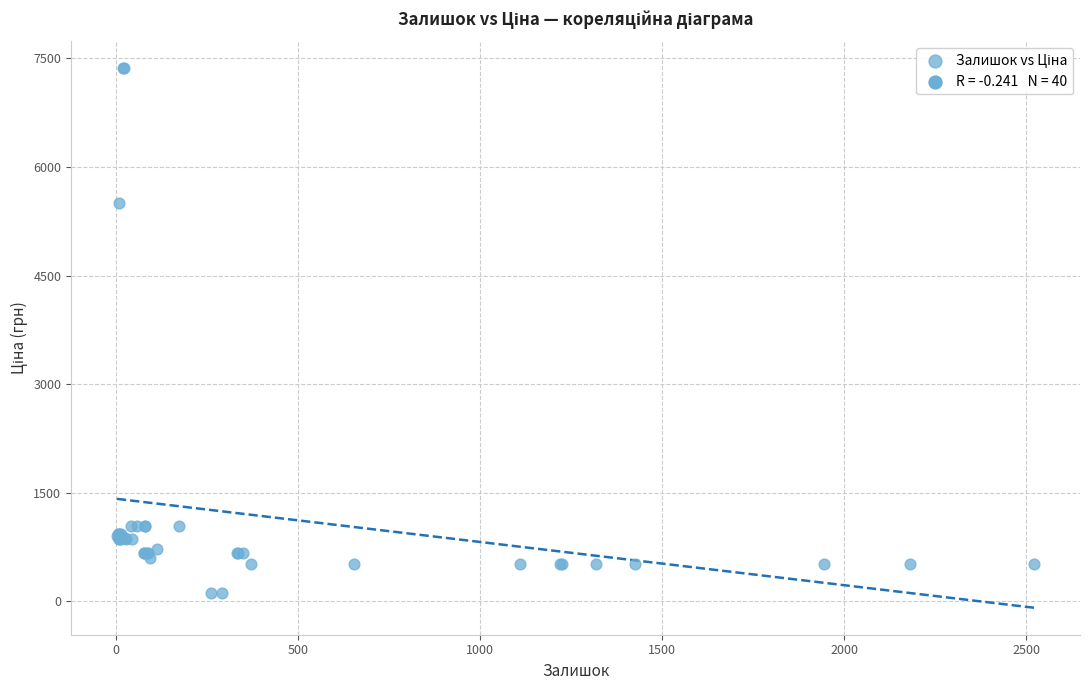

What Y value in the scatter plot is closest to 3735?

5497.3